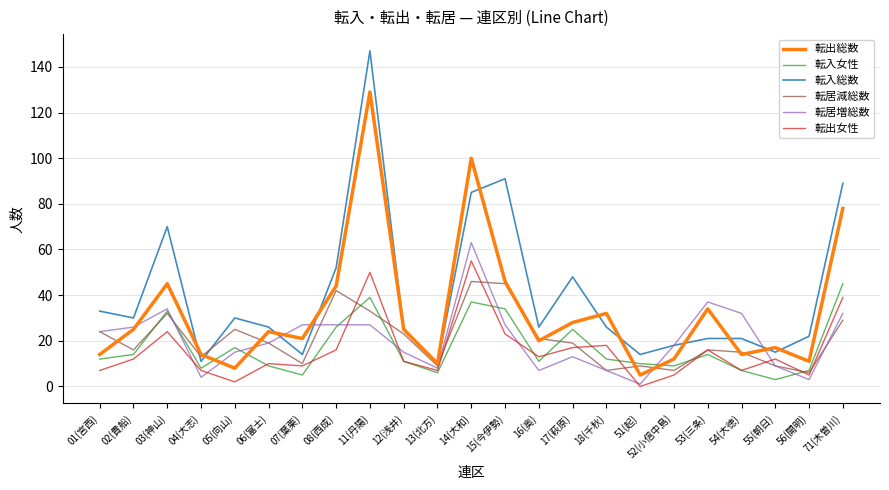

At how many categories does at least one series exceed 58?

5